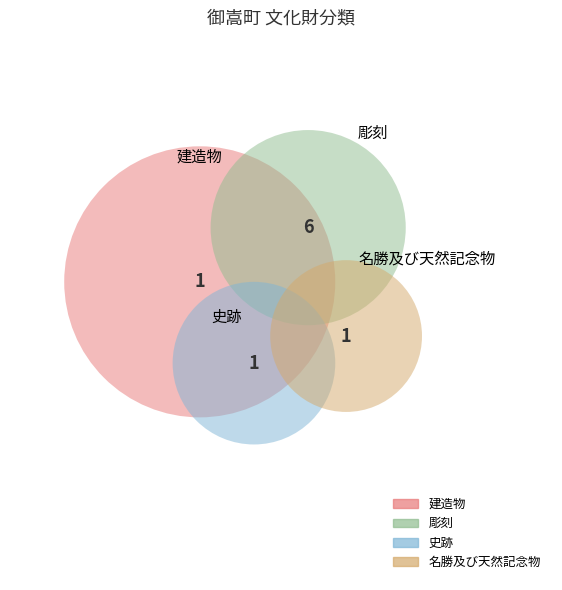

Is it true that 名勝及び天然記念物 is 1% of the pie?

False